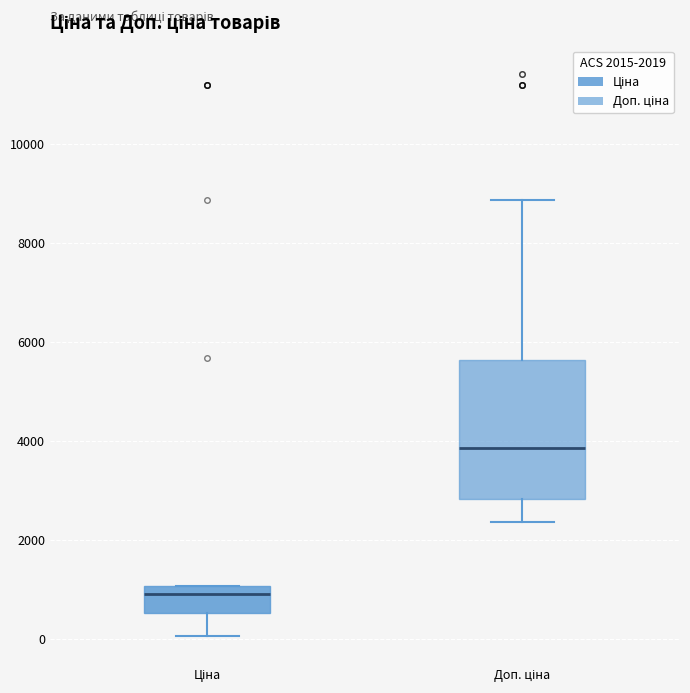

Reading left to right, transcribe this box plot: for each box, give where its median line is, the range the box spans, and where its two whiskers end, as read against the y-axis. The values are not printed on the chart, so give them approximately, as read against the axis.

Ціна: median 800, box 600 to 1000, whiskers 0 to 1000
Доп. ціна: median 3800, box 2800 to 5600, whiskers 2400 to 8800